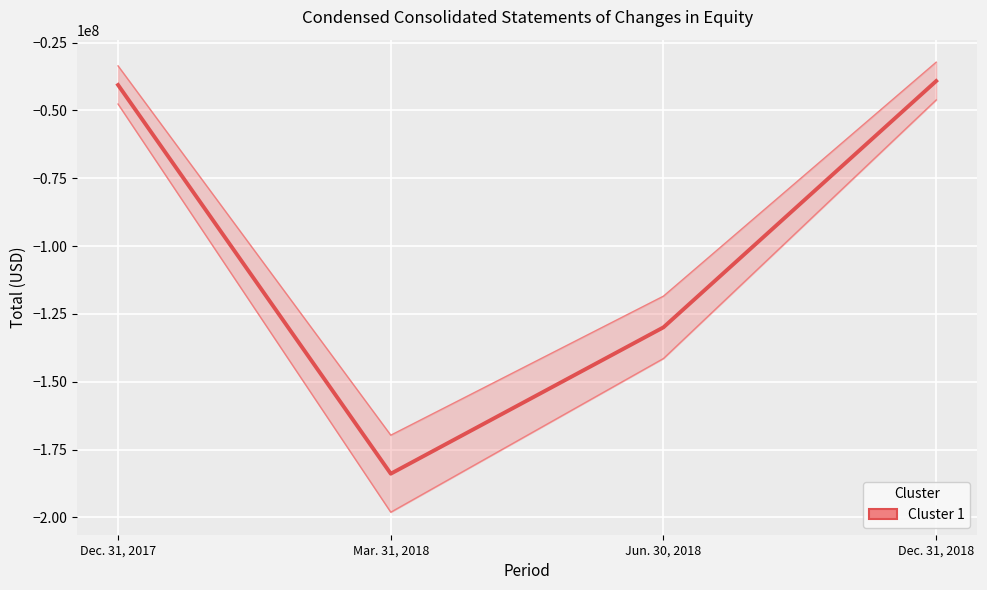

True or false: there are more than 1 points higher than both neighbors.

False